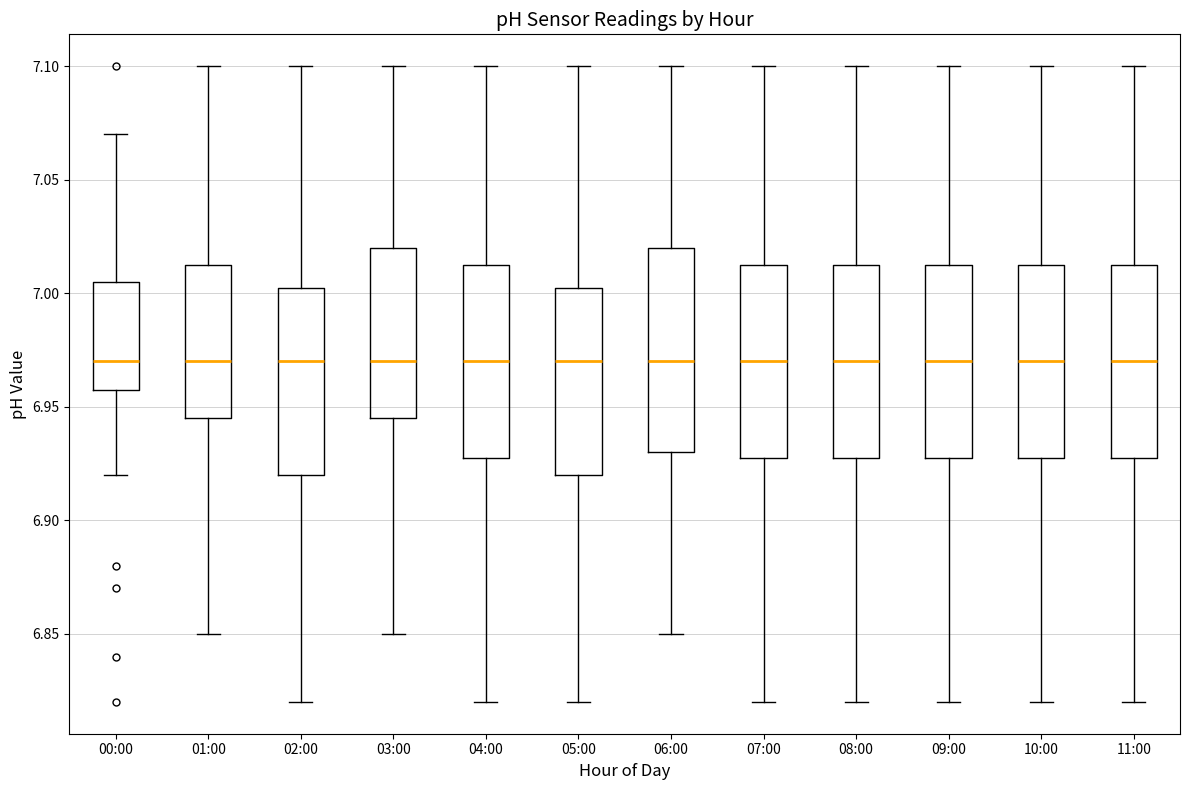

Where does the median line of the box for 02:00 sit on the y-axis? The values are not printed on the chart, so give them approximately, as read against the axis.

6.970